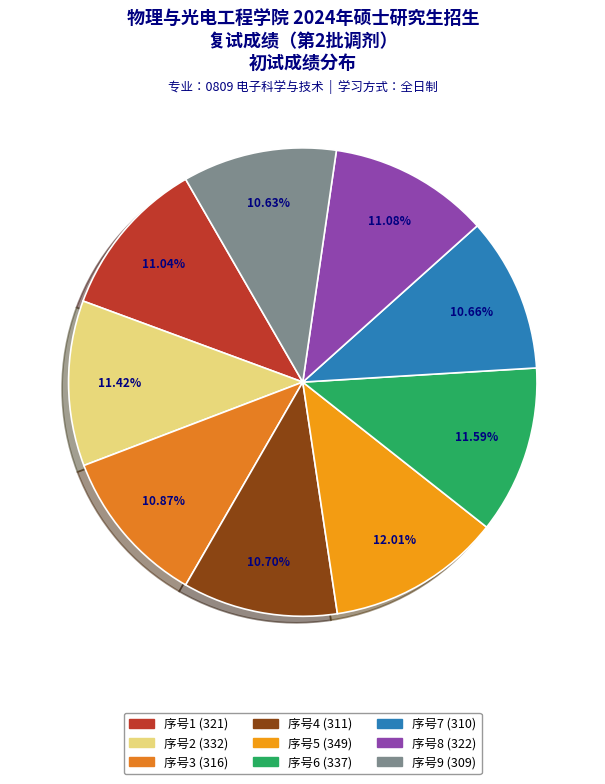

Count the number of slices in the pie.

9